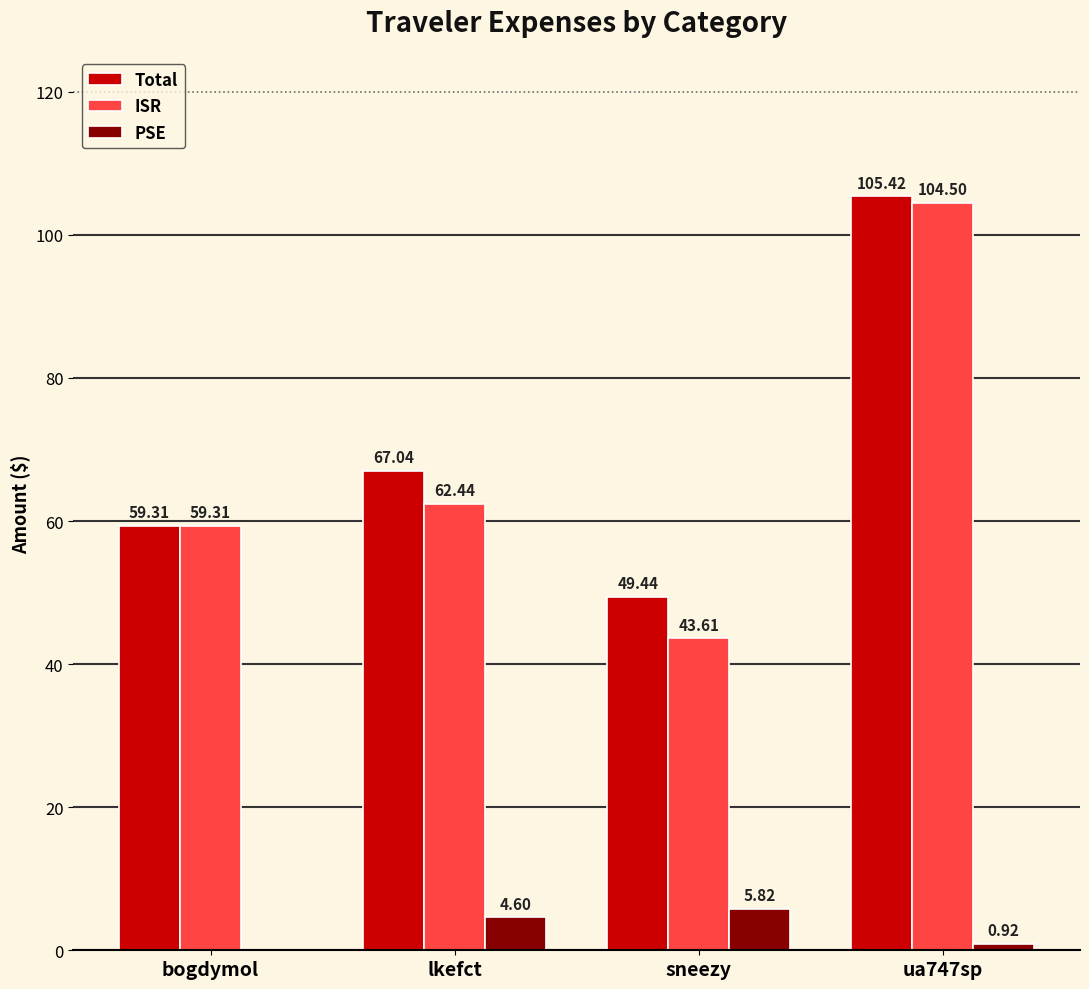

What is the sum of the ISR values at bogdymol and lkefct?

121.8